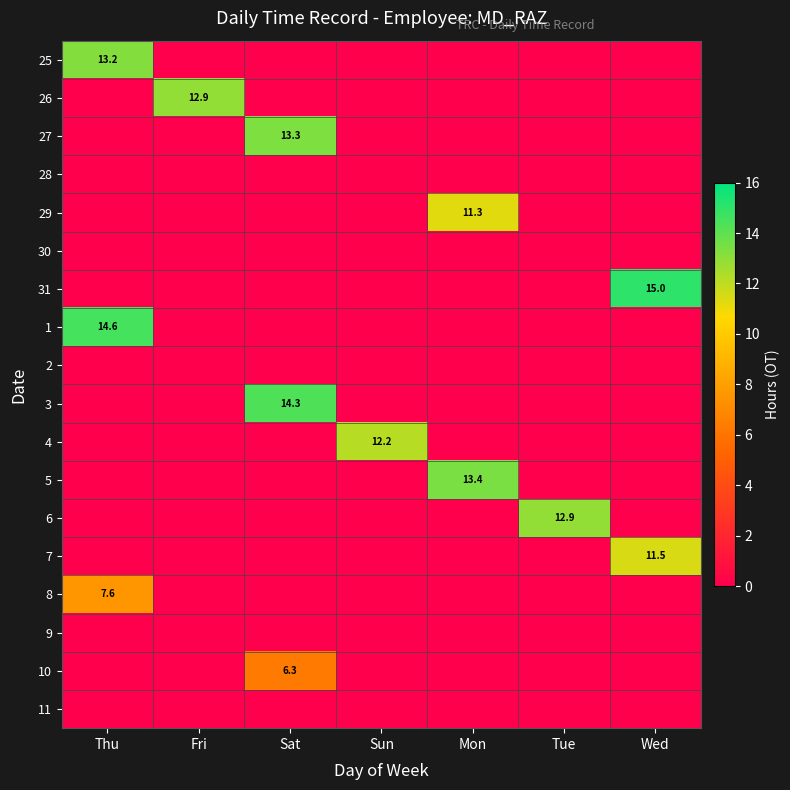

At how many categories does at least one series exceed 4?

7